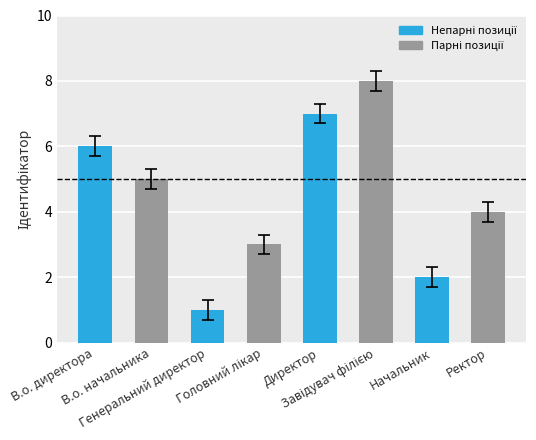

What is the difference between the maximum and minimum values?

7